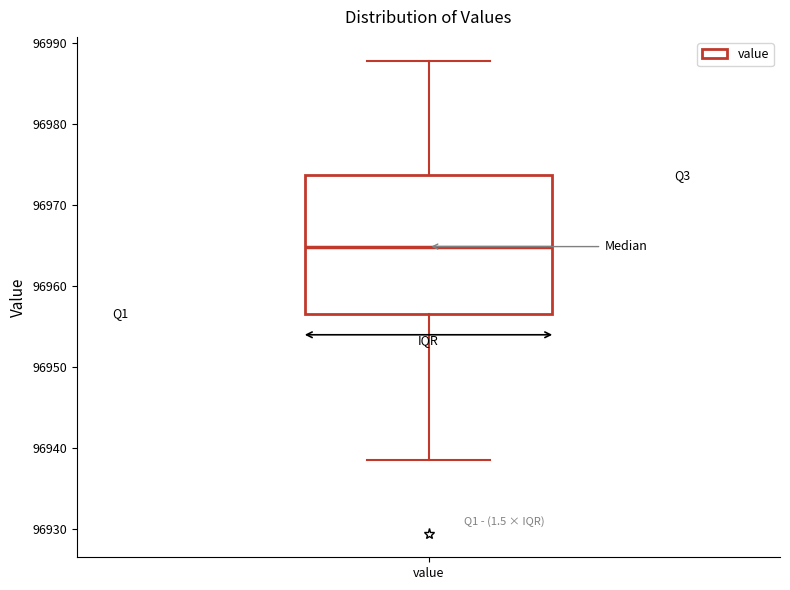

Where is the upper edge of the box for value on the y-axis? The values are not printed on the chart, so give them approximately, as read against the axis.

96974